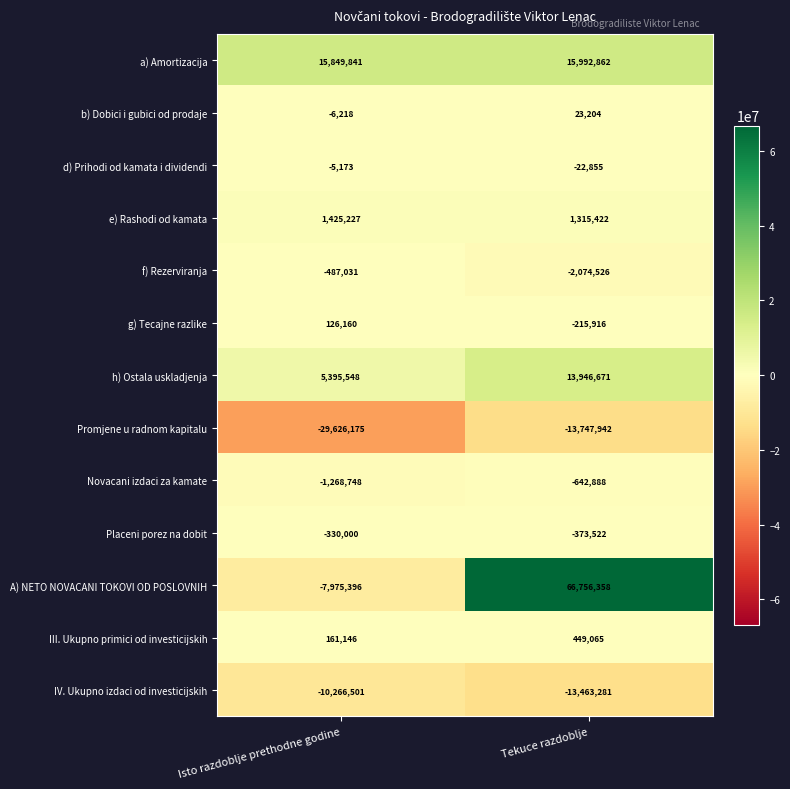

The value of d) Prihodi od kamata i dividendi at Tekuce razdoblje is -35208. True or false?

False